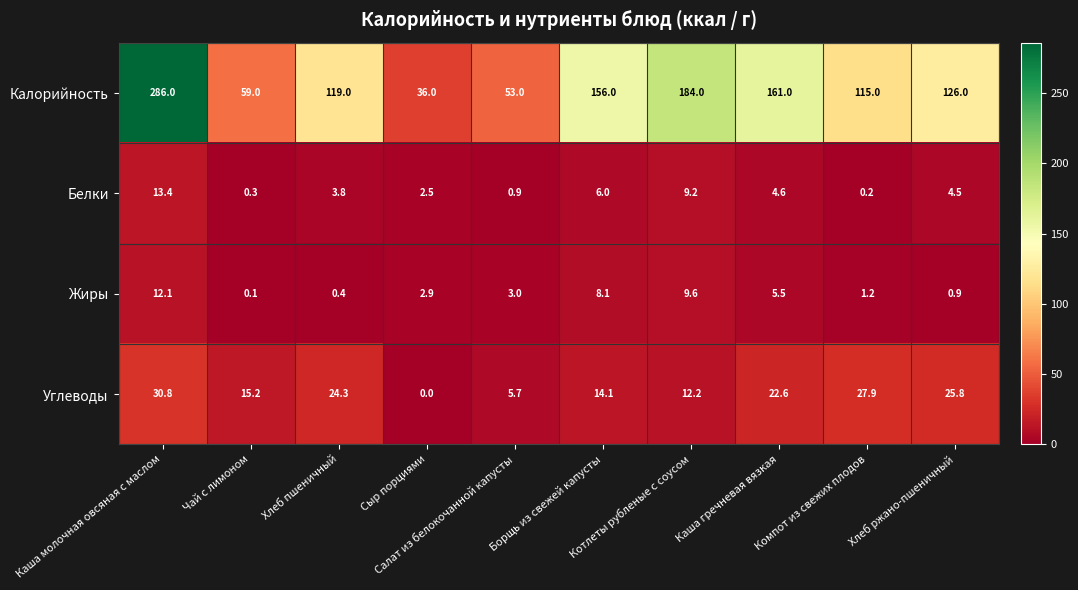

What is the difference between the maximum and second lowest values in the Калорийность series?

233.0